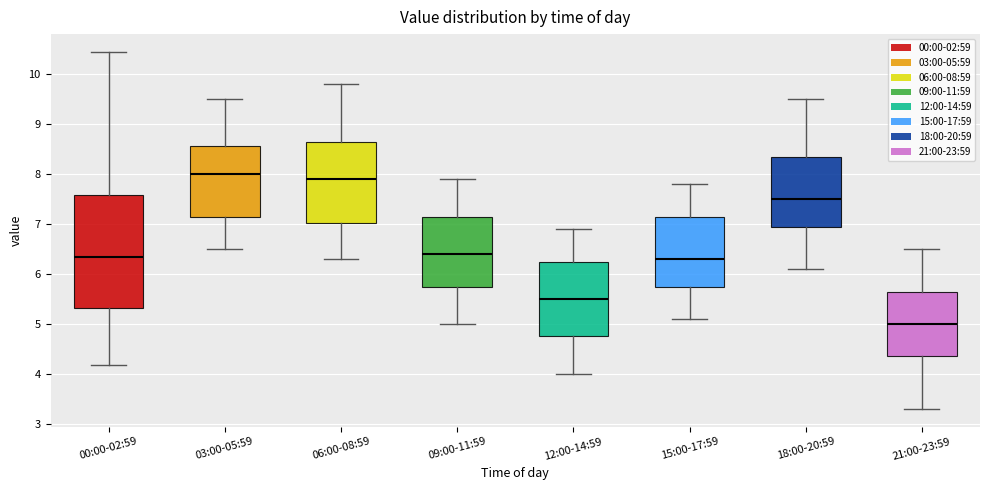

Which box's median line is the lowest?

21:00-23:59